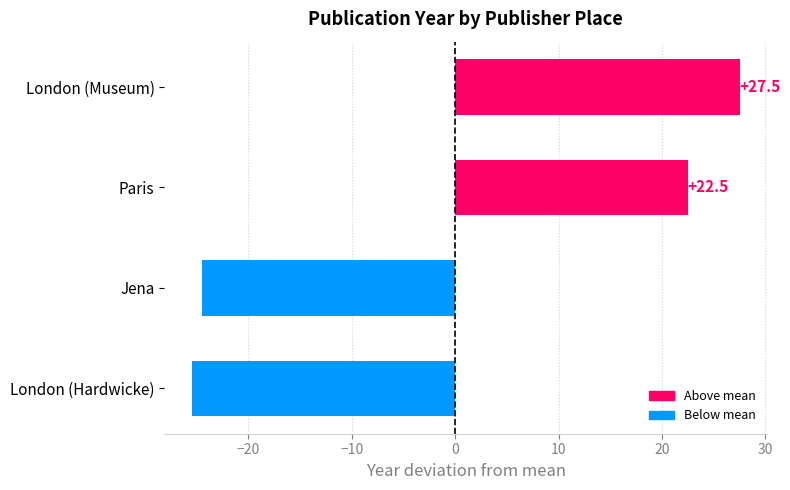

What is the difference between the maximum and minimum values?

53.0